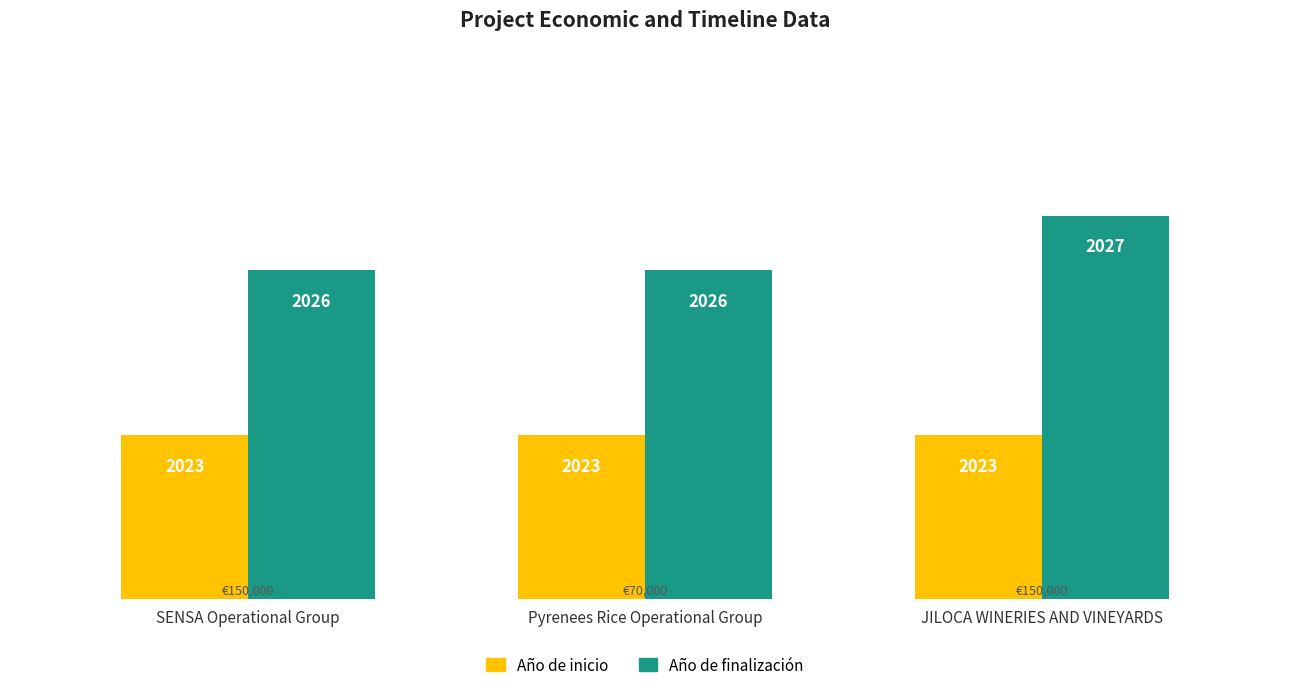

What is the sum of all Año de inicio values?

6069